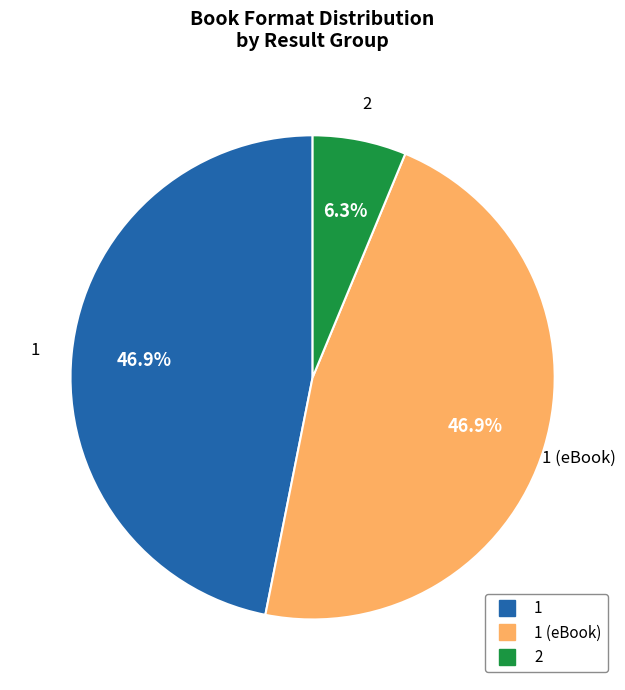

Is there a majority slice in this chart?

No